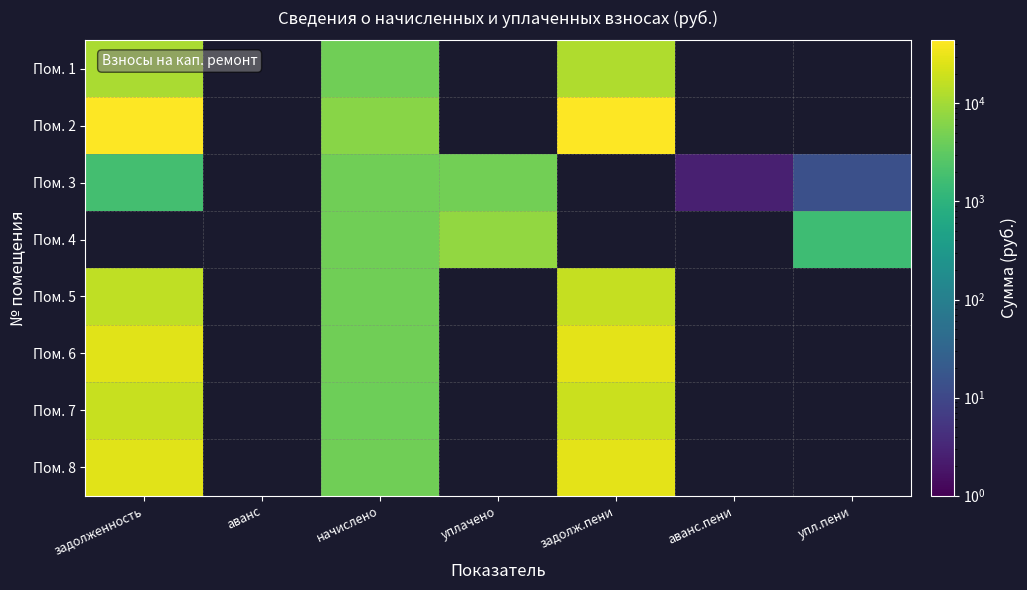

How many data points in Пом. 3 are less than 4584?

4